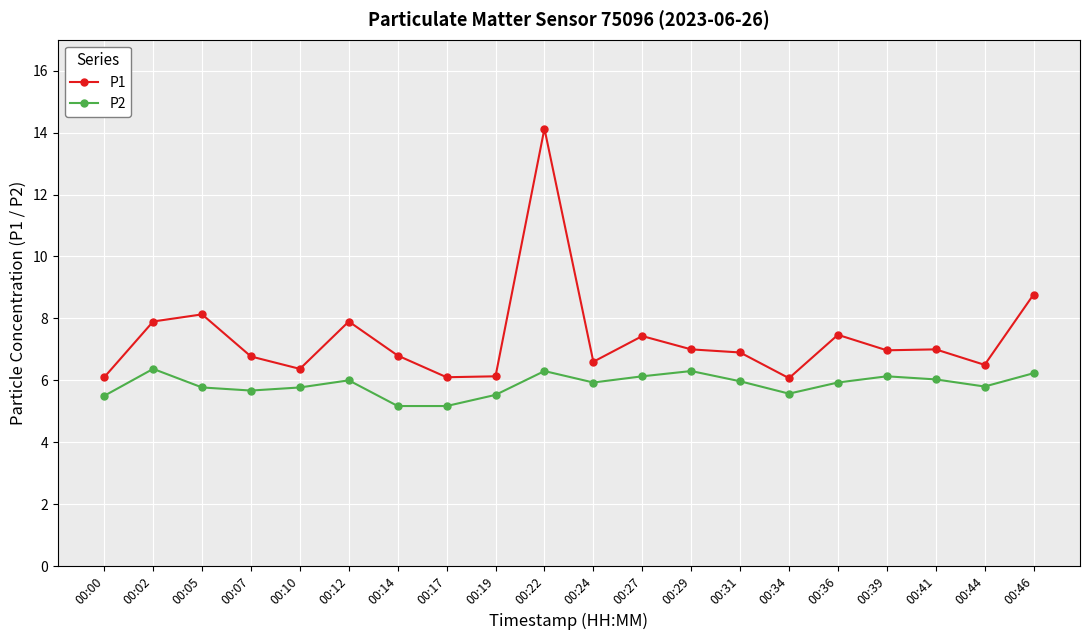

Read the P1 value at 00:41.

7.0